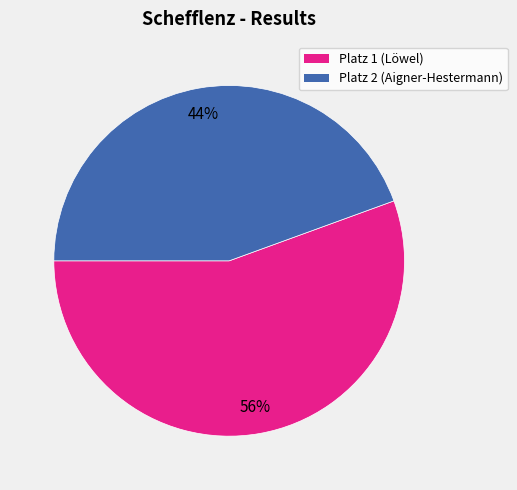

Is there a majority slice in this chart?

Yes